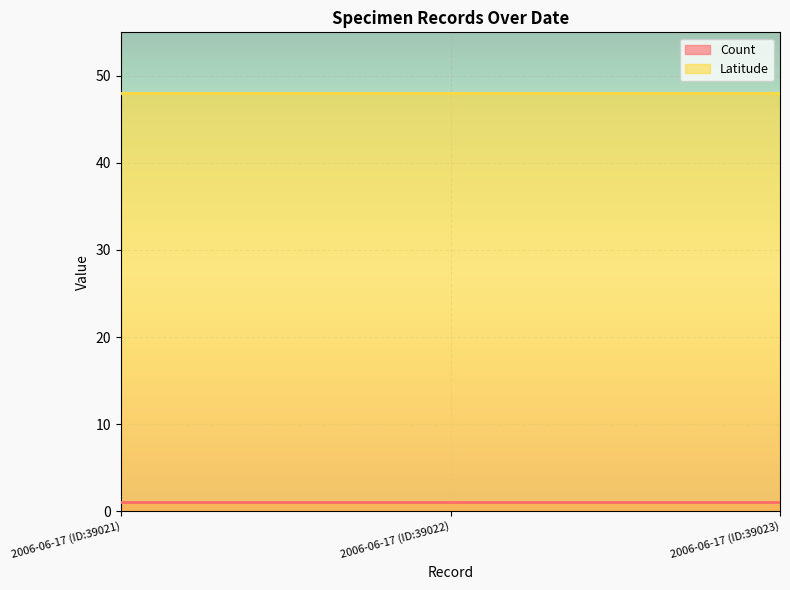

Which has a higher value, 2006-06-17 (ID:39023) or 2006-06-17 (ID:39021)?

2006-06-17 (ID:39023)